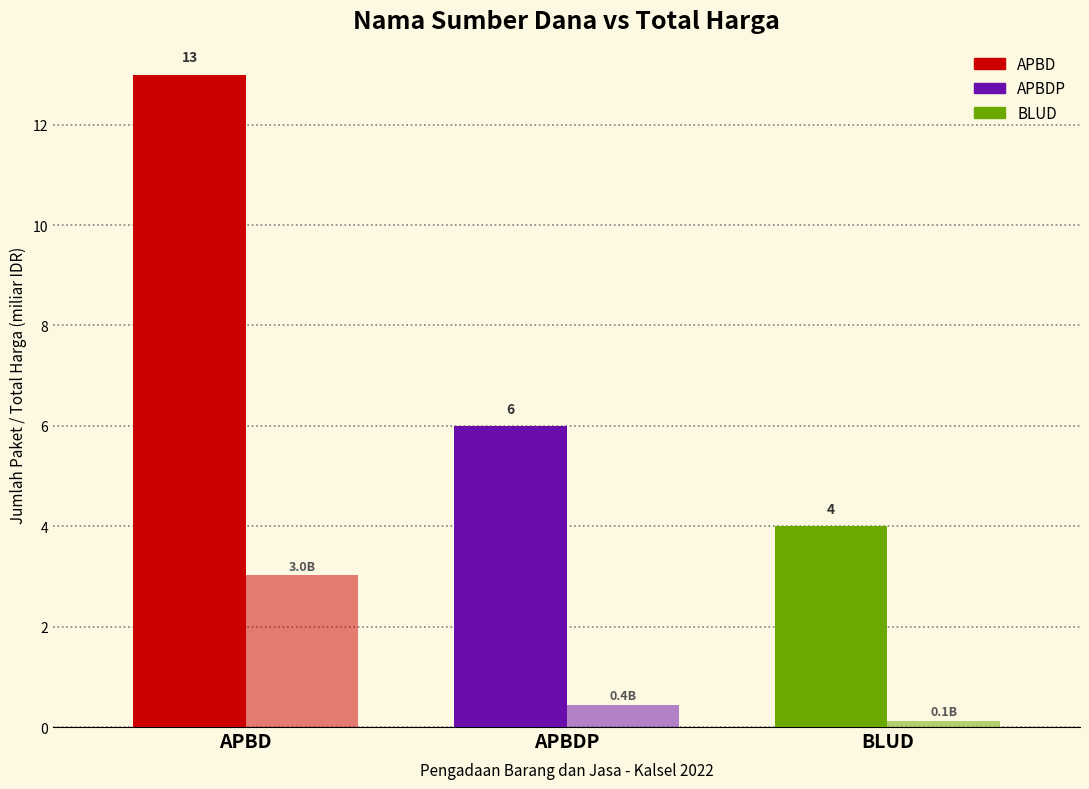

What is the difference between the highest and lowest values at APBD?

10.0